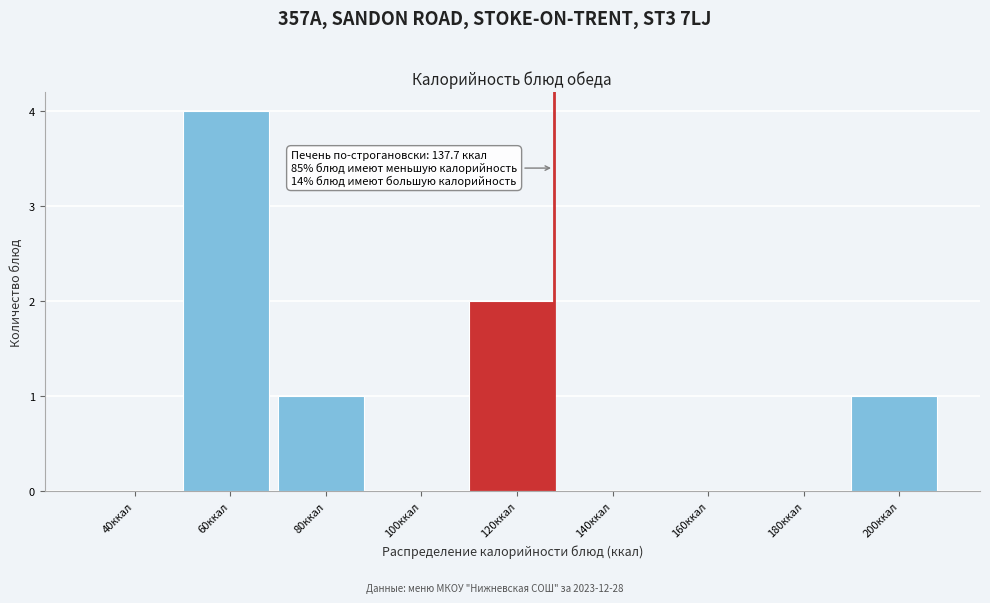

Reading left to right, extract all data points from this chart.

40ккал=0	60ккал=4	80ккал=1	100ккал=0	120ккал=2	140ккал=0	160ккал=0	180ккал=0	200ккал=1